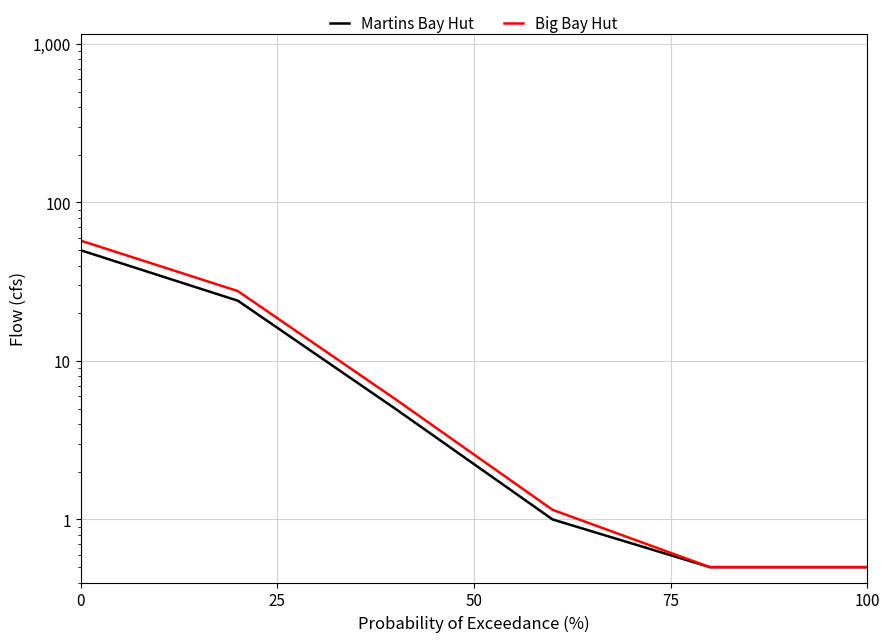

The value of Martins Bay Hut at 100 is 0.5. True or false?

True